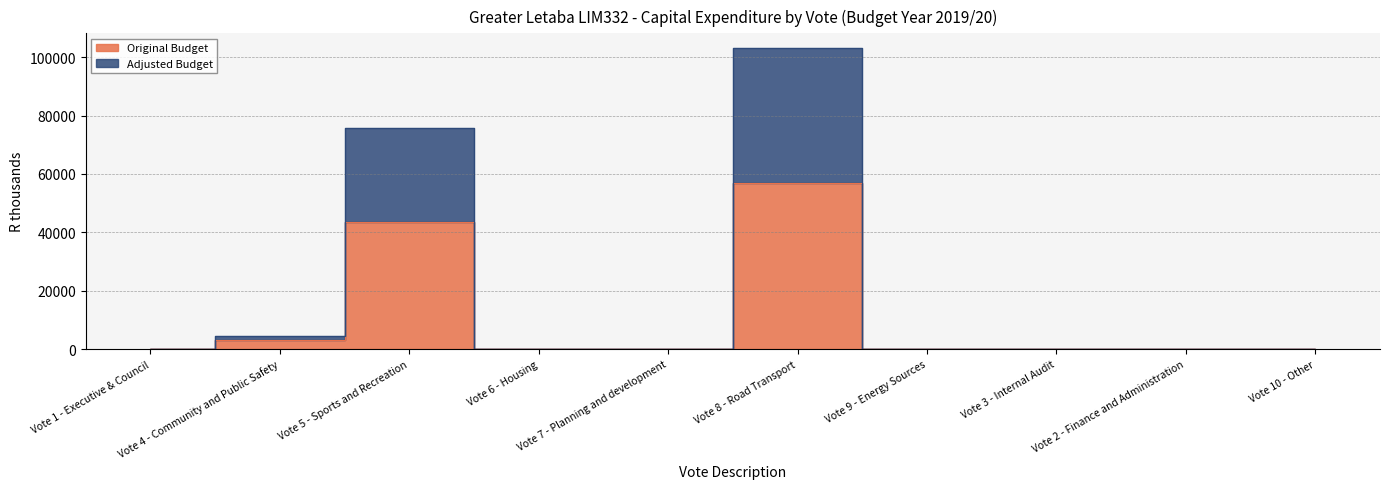

At which label is Adjusted Budget closest to 51499?

Vote 5 - Sports and Recreation